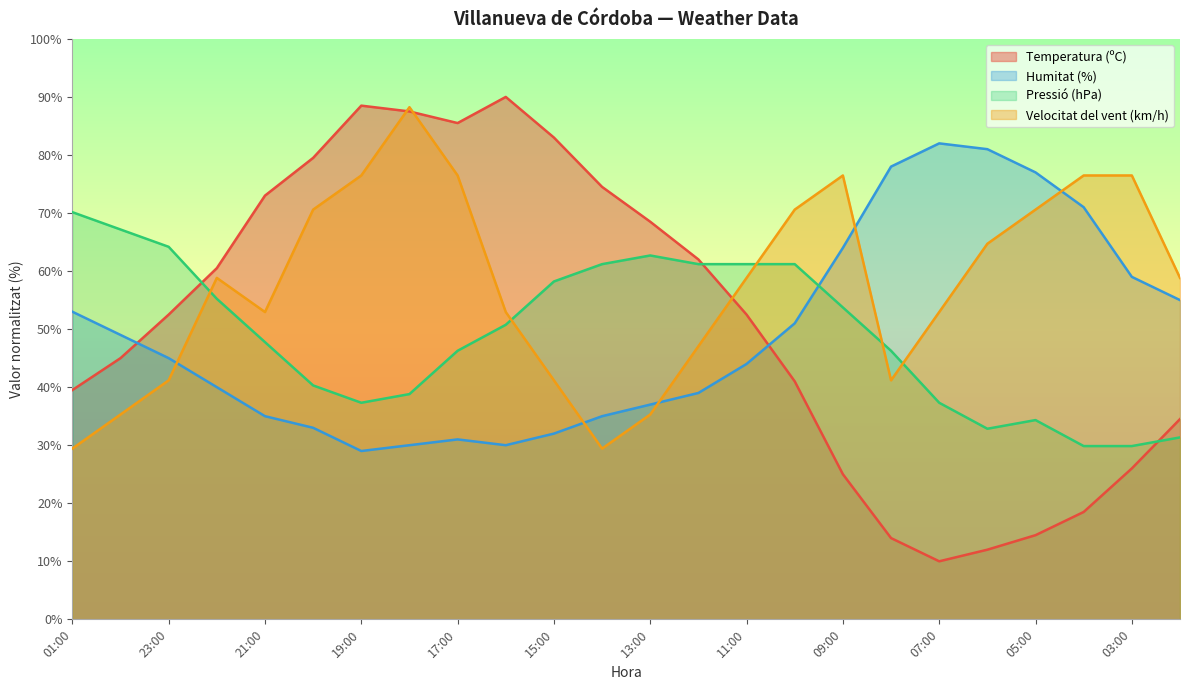

What are all the series names shown in the legend?

Temperatura (ºC), Humitat (%), Pressió (hPa), Velocitat del vent (km/h)